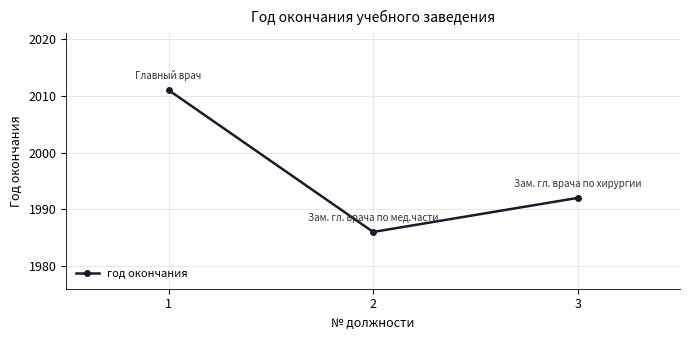

Does the chart have visible grid lines?

Yes